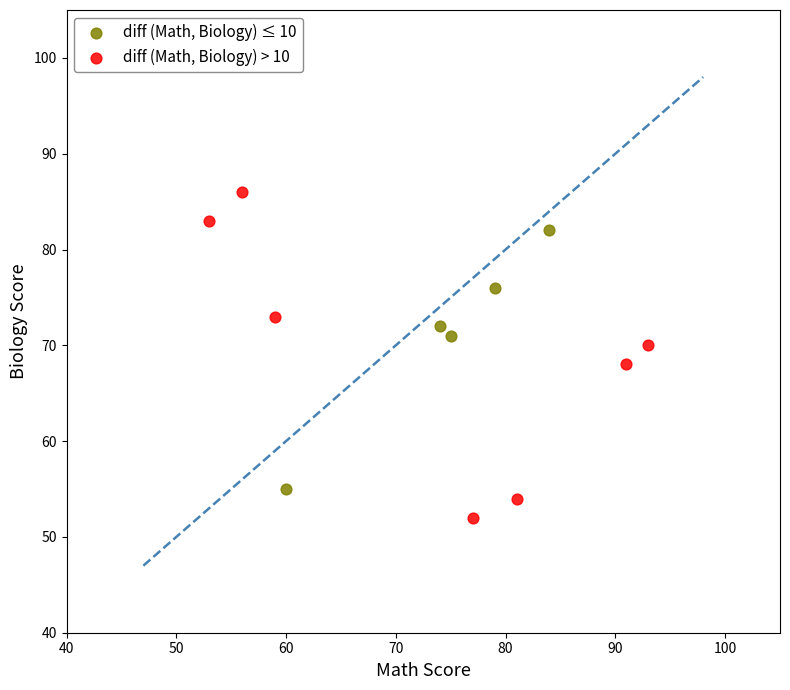

Which series contains the lowest Y value?

diff (Math, Biology) > 10